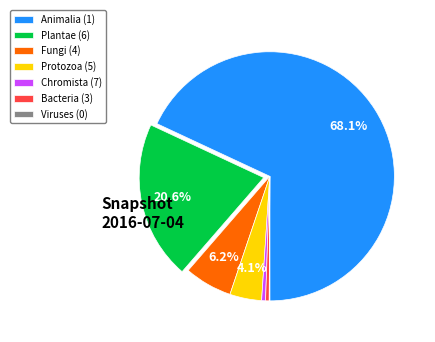

What is the majority slice?

Animalia (1)